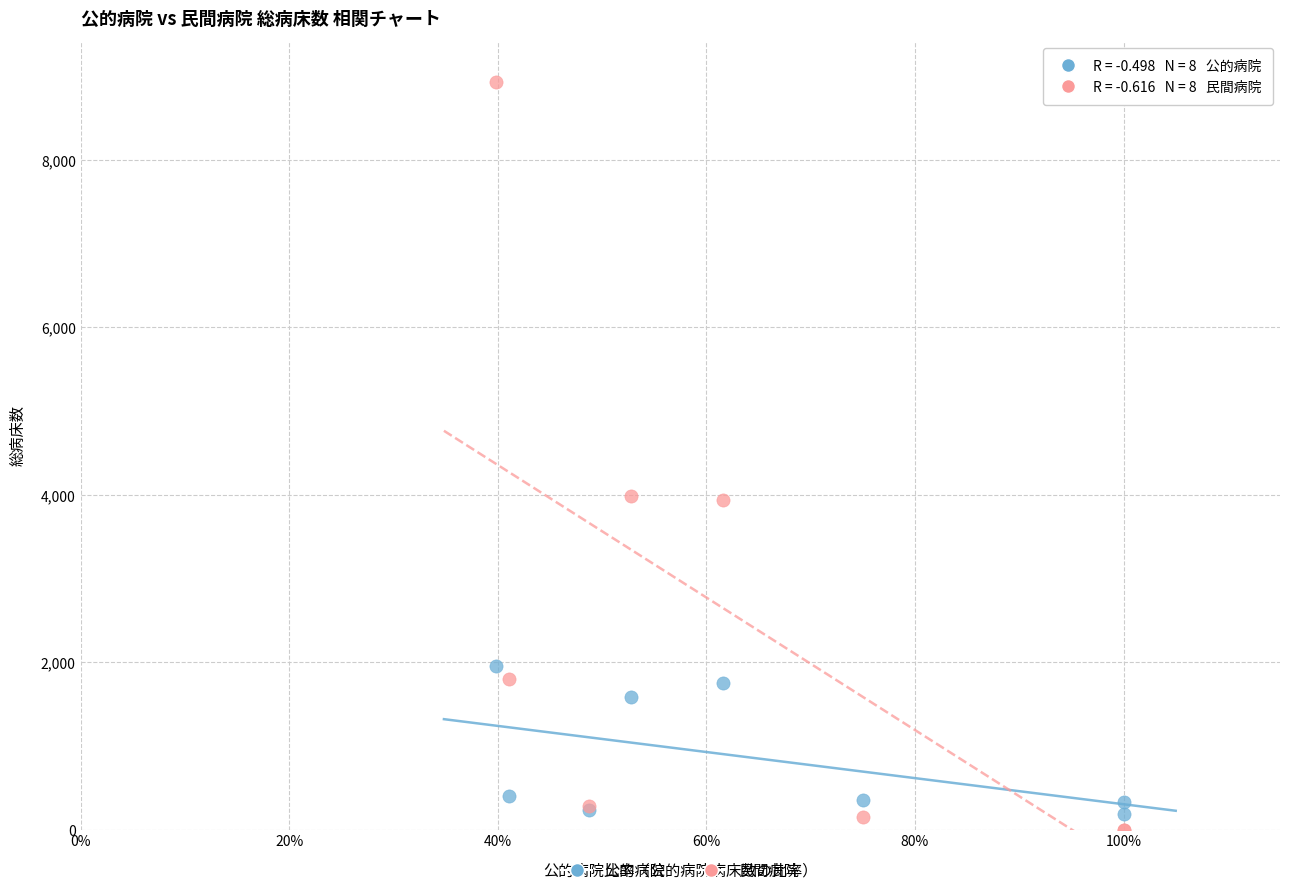

Which series reaches the maximum Y coordinate?

民間病院